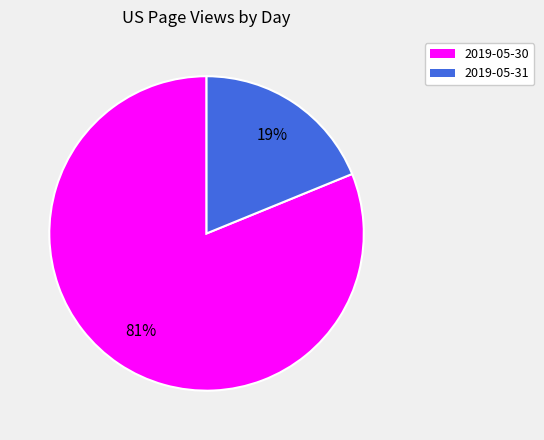

To the nearest percent, what portion does 2019-05-31 represent?

19%